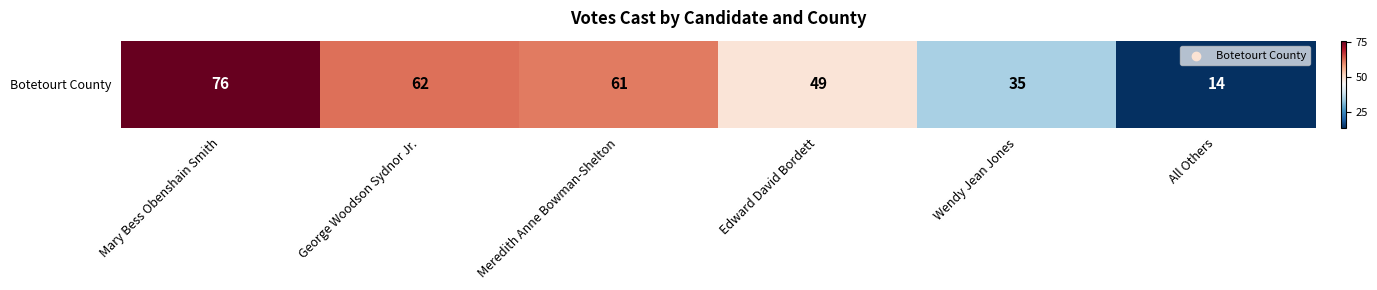

What is the change in value from Mary Bess Obenshain Smith to Wendy Jean Jones?

-41